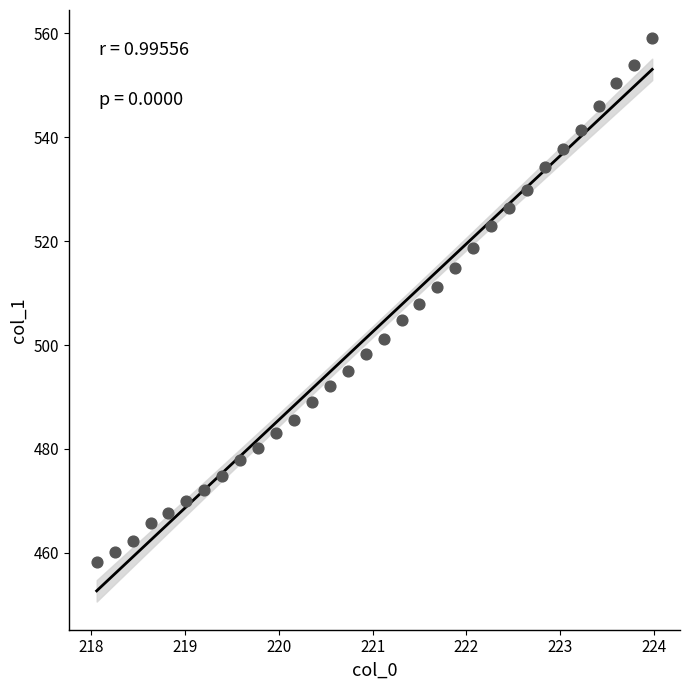

What is the range of Y values (max minus min)?

100.7